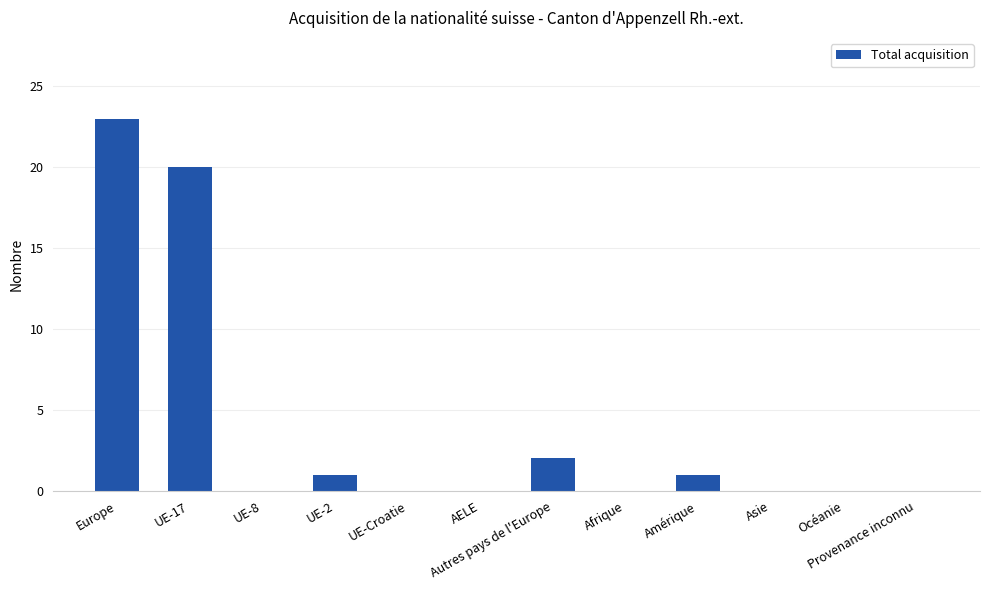

Reading left to right, transcribe all the data shown in this chart.

Europe=23	UE-17=20	UE-8=0	UE-2=1	UE-Croatie=0	AELE=0	Autres pays de l'Europe=2	Afrique=0	Amérique=1	Asie=0	Océanie=0	Provenance inconnu=0